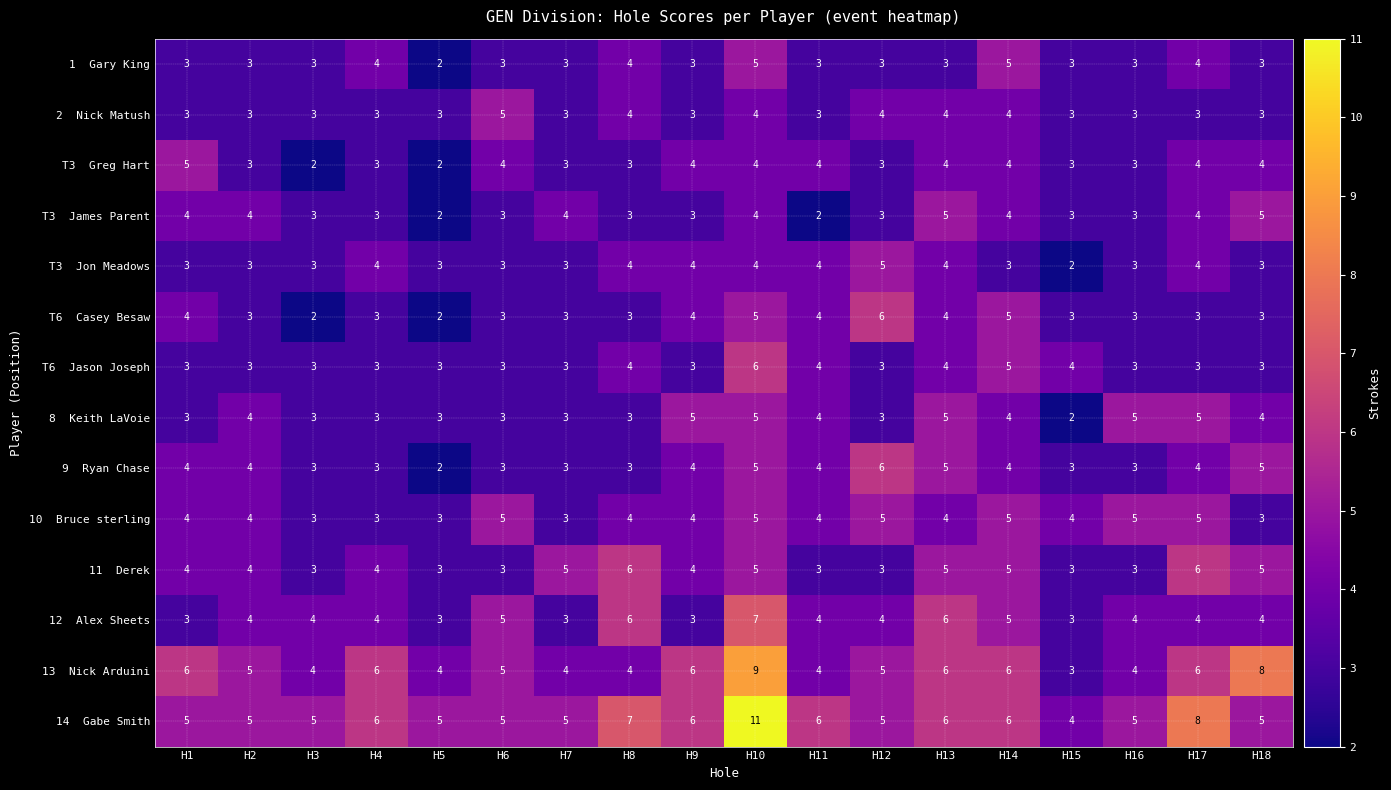

At which category is the sum across all series the highest?

H10